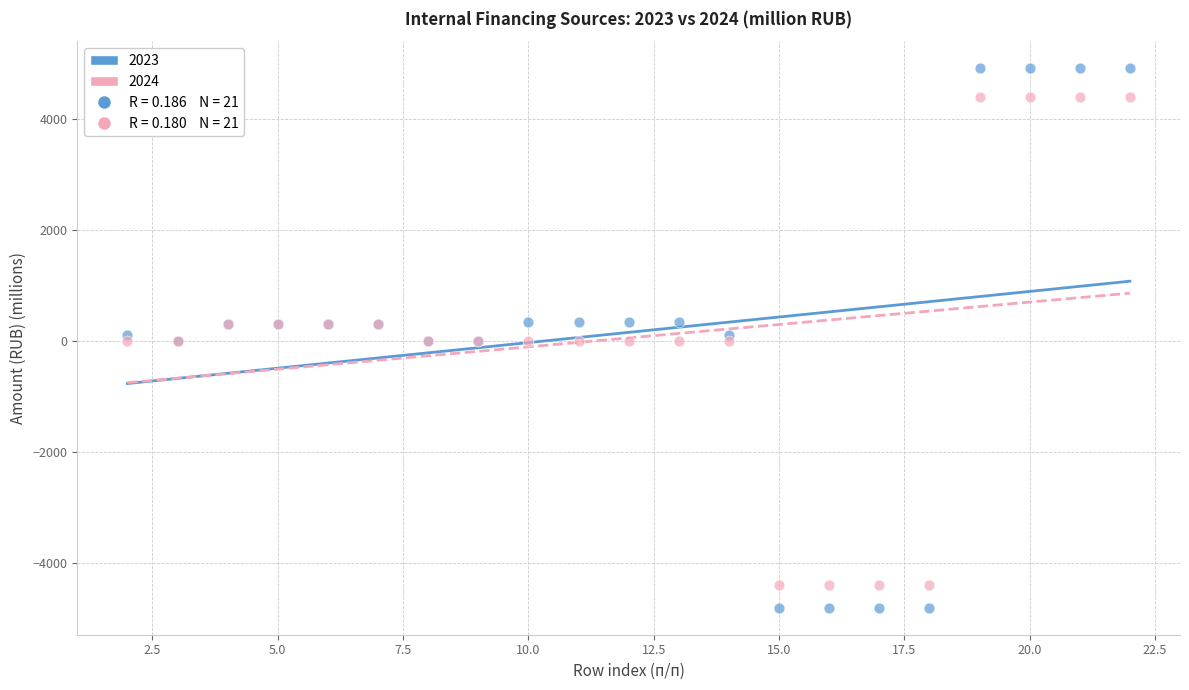

Which series contains the highest Y value?

2023